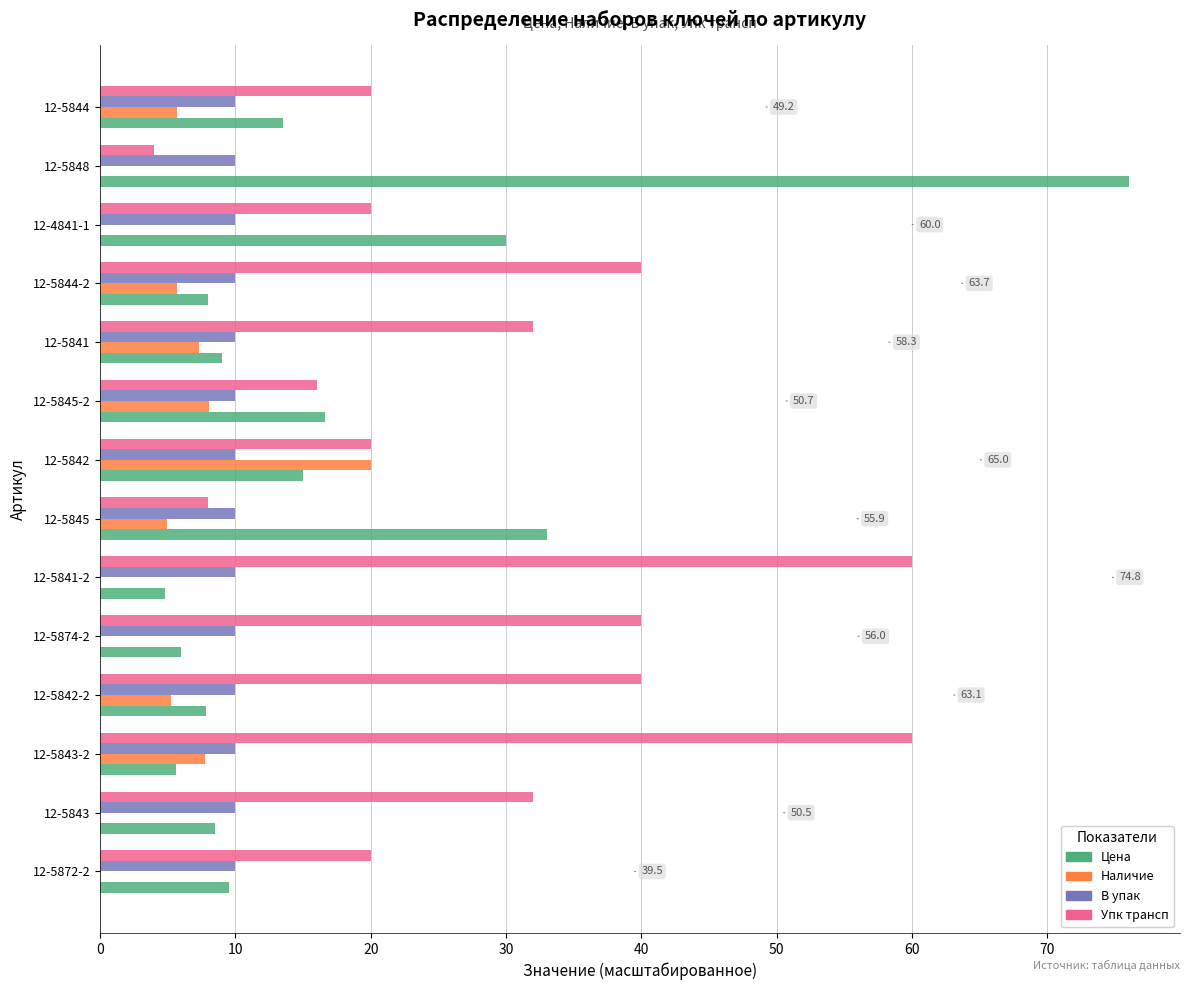

Which series changed the most between 12-5843-2 and 12-5841-2?

Наличие